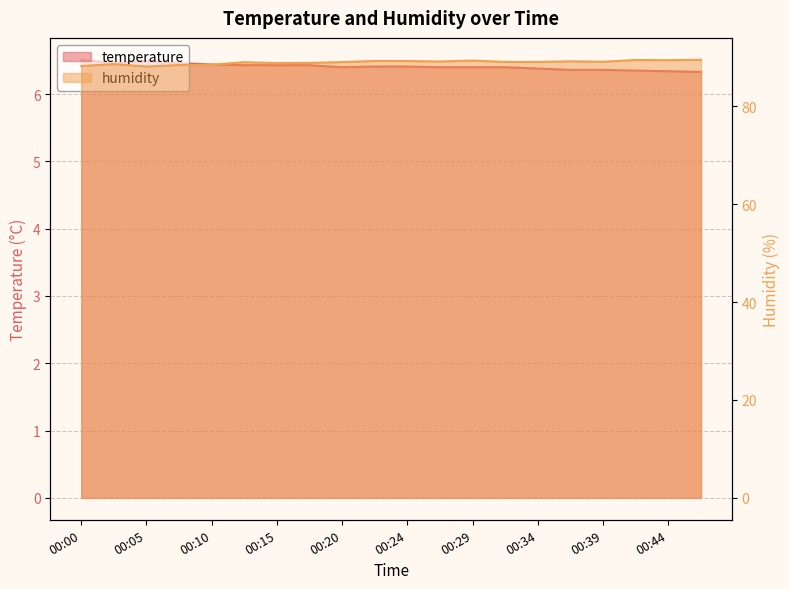

What is the highest value of the humidity series?

89.5